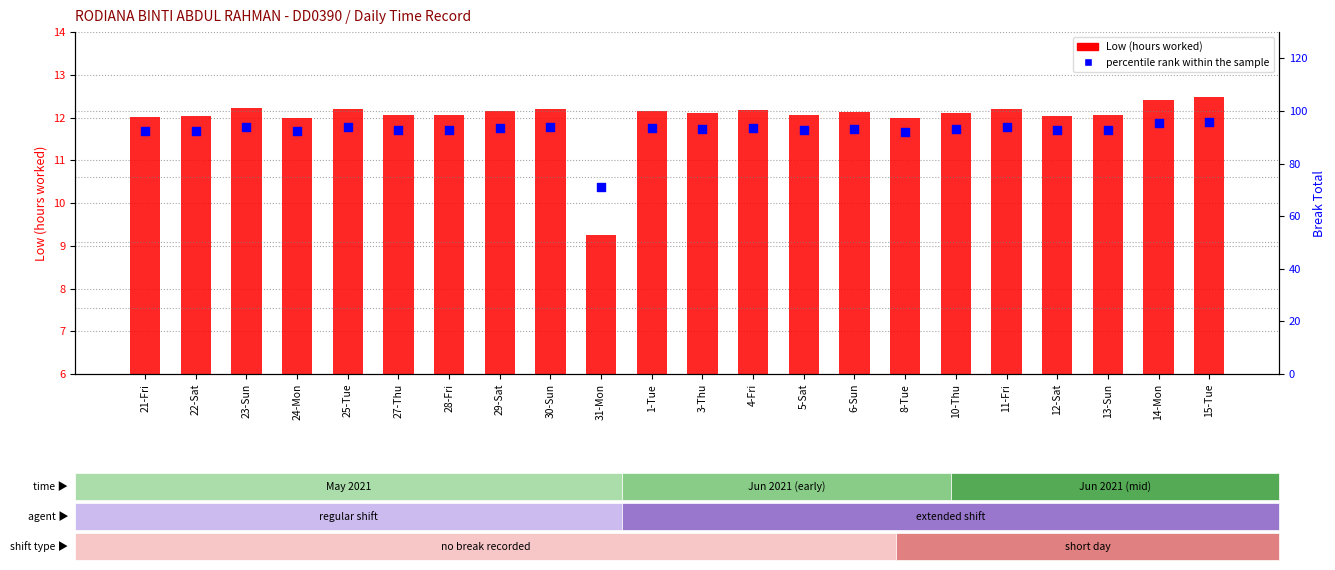

At which category is the sum across all series the highest?

15-Tue